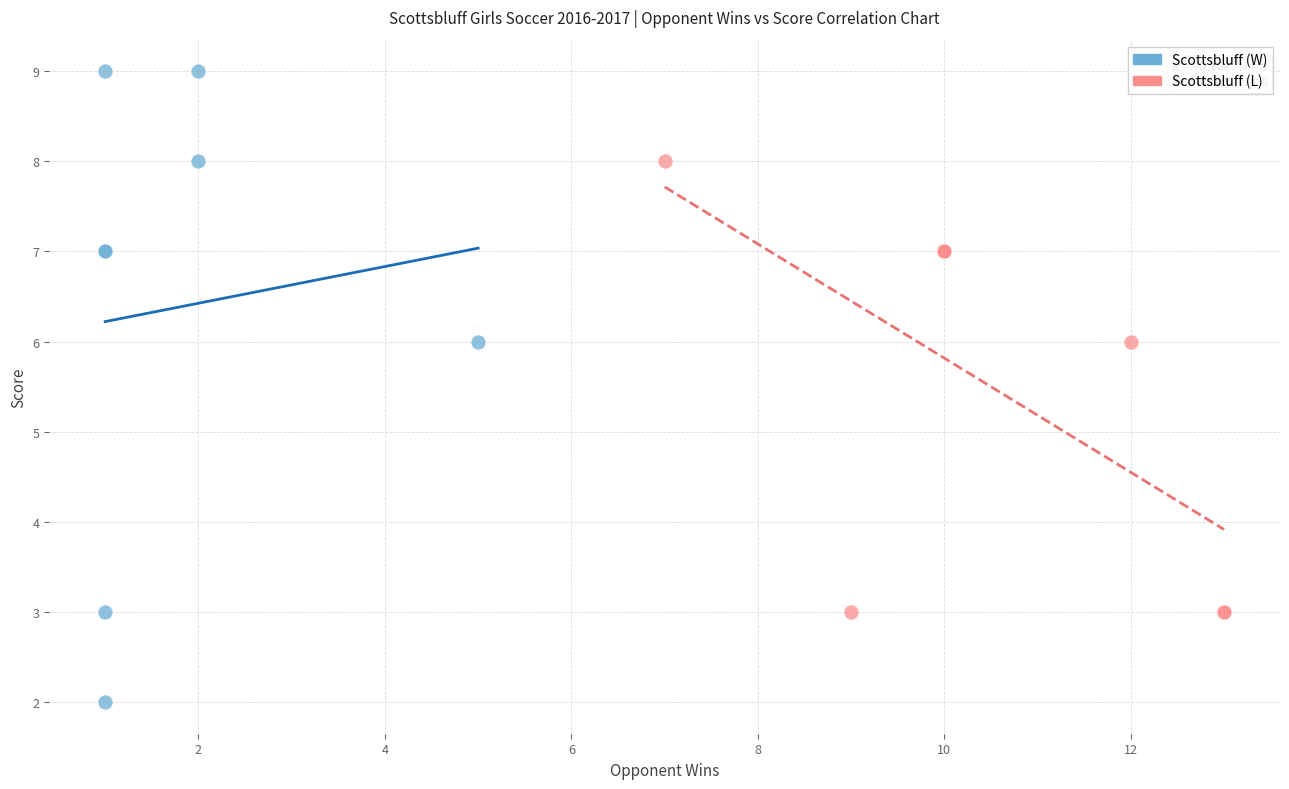

Which series reaches the minimum Y coordinate?

Scottsbluff (W)